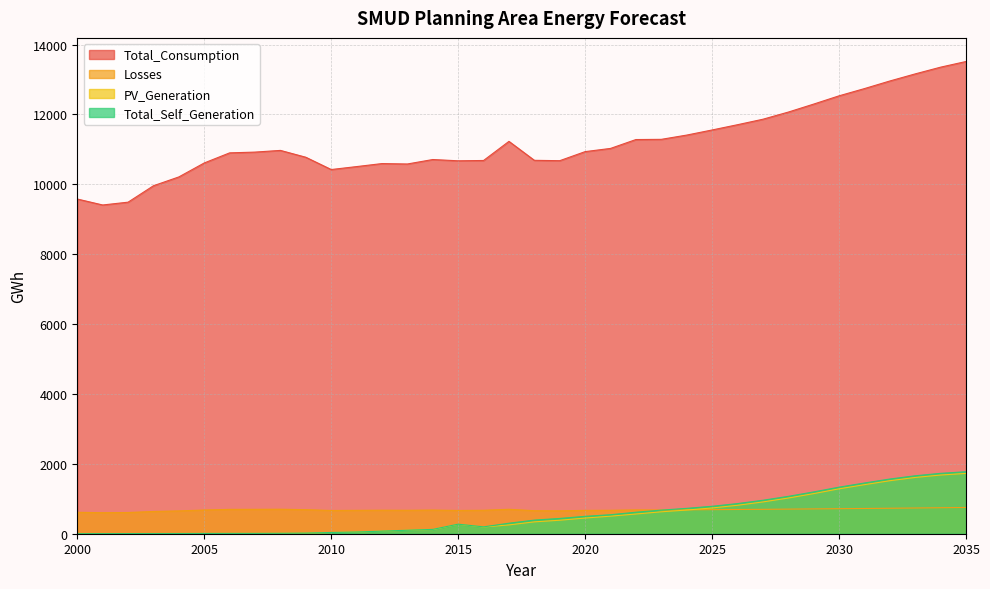

Is the value of Total_Self_Generation at 2025 greater than the value of Losses at 2007?

Yes